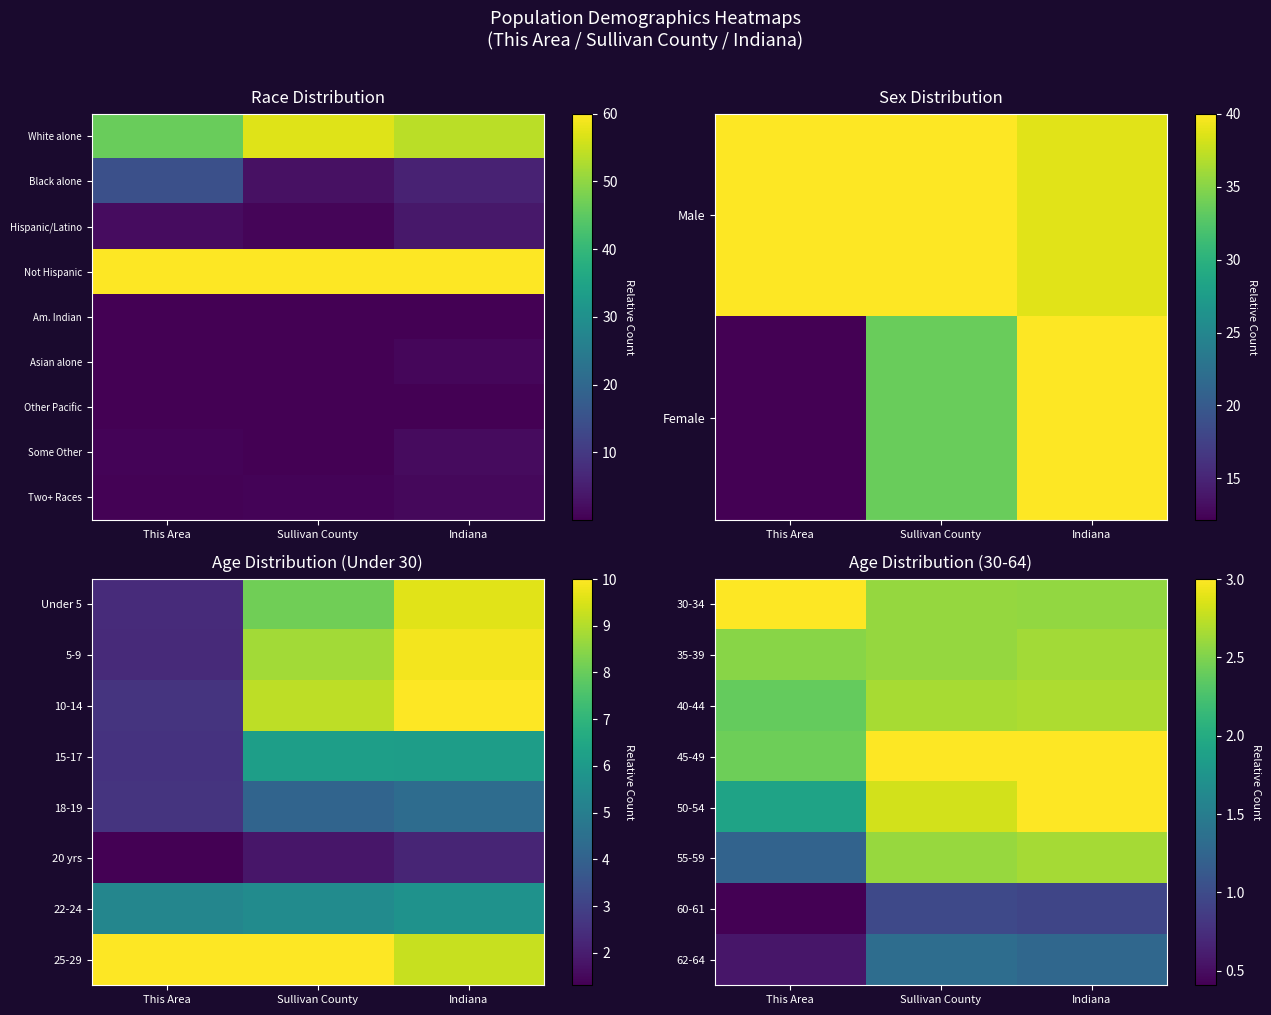

What is the total value across all series at This Area?

14.8